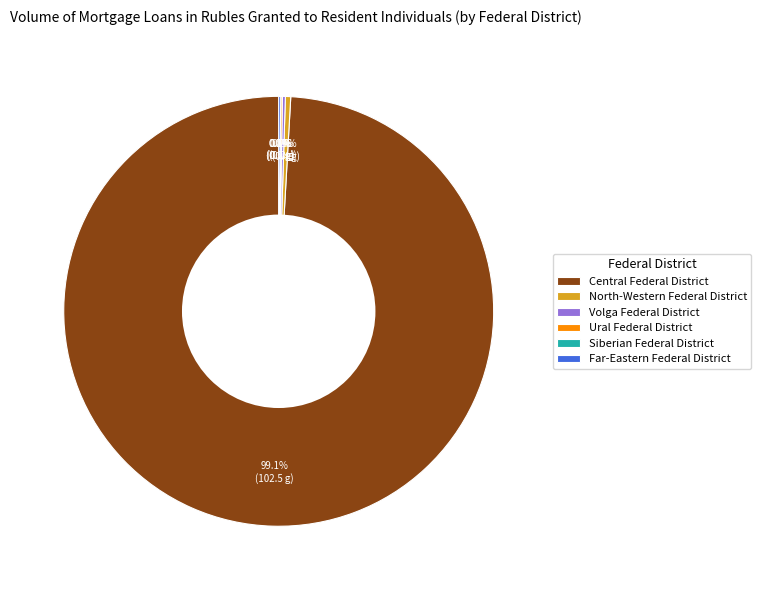

Which slice represents more than half of the pie?

Central Federal District